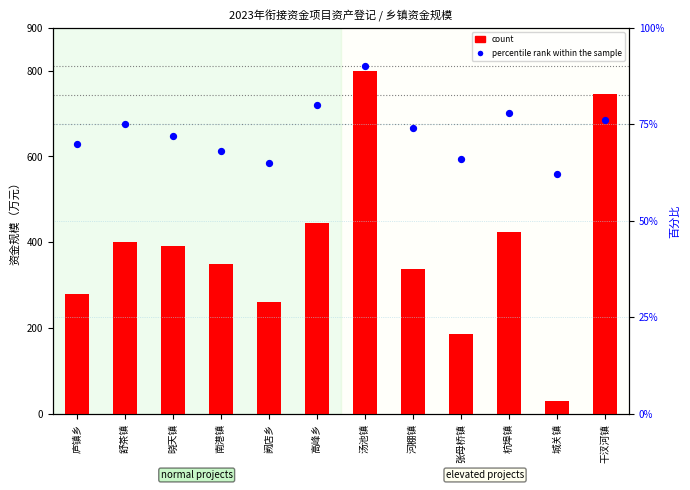

Which series has the largest Y range (max minus min)?

count